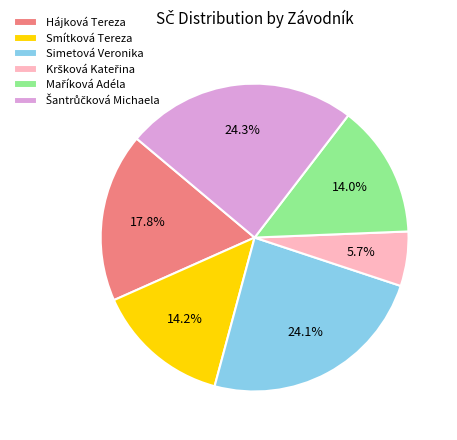

Is it true that Simetová Veronika is 38% of the pie?

False